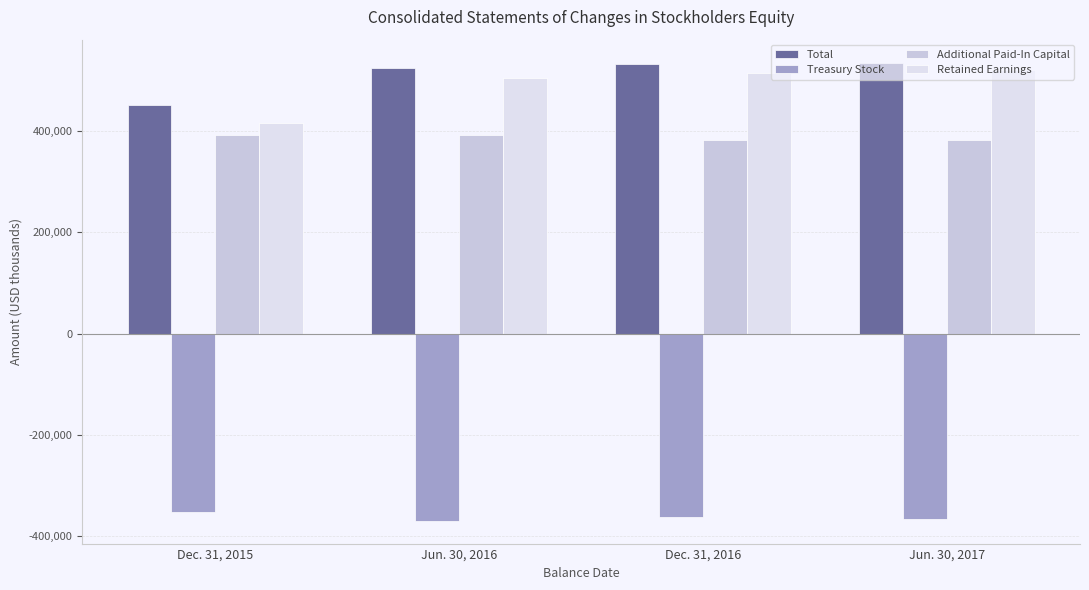

Is it true that Total equals 120758 at Jun. 30, 2016?

False